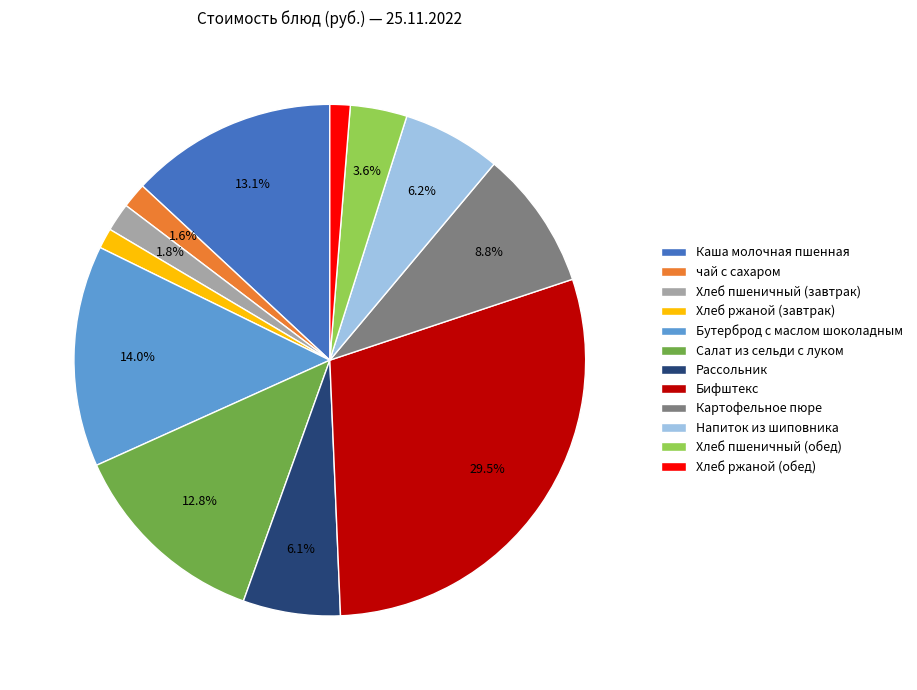

Is there a majority slice in this chart?

No